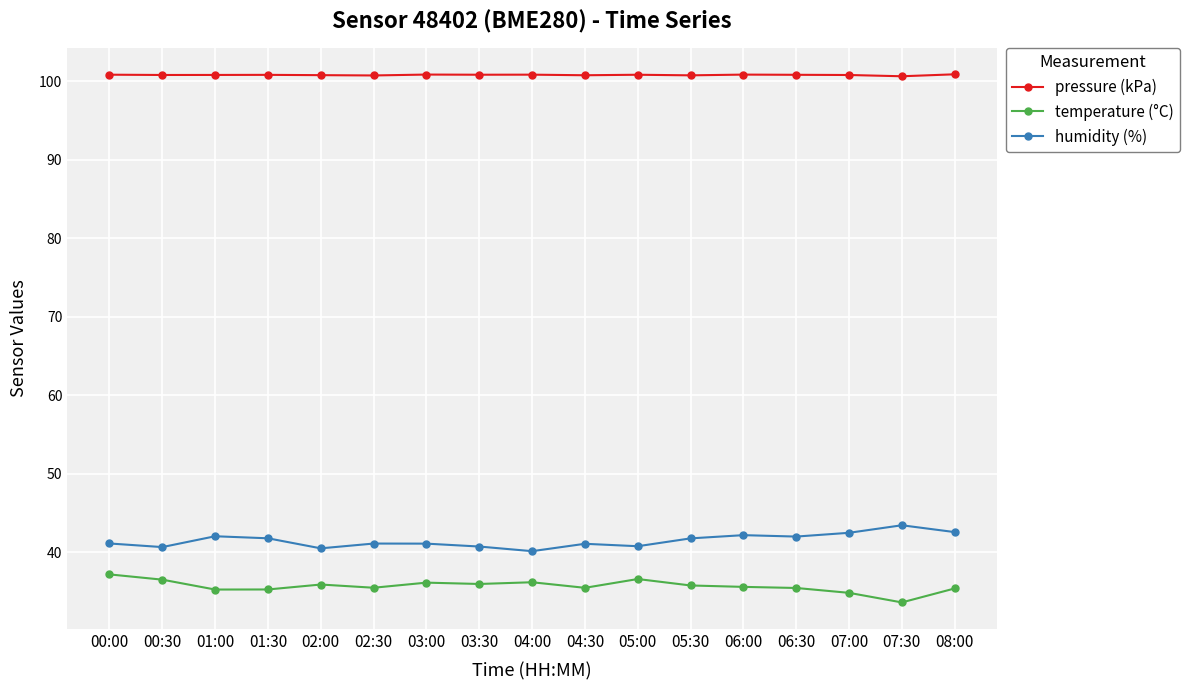

True or false: pressure (kPa) and temperature (°C) intersect in this chart.

False